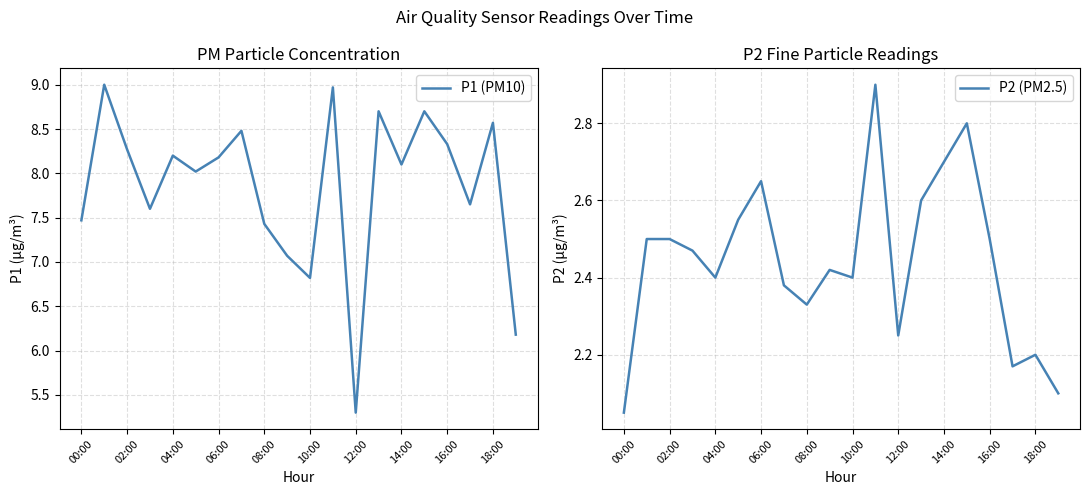

True or false: P2 (PM2.5) and P1 (PM10) intersect in this chart.

False